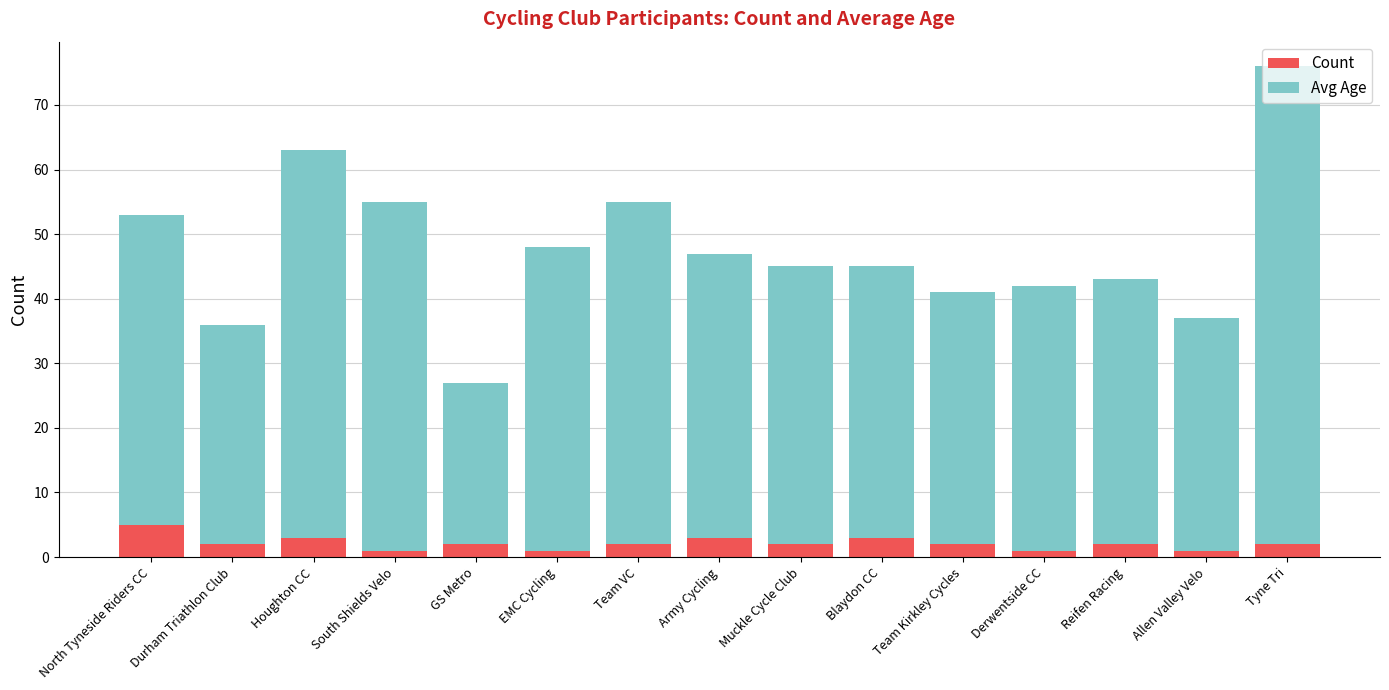

At which category is the sum across all series the highest?

Tyne Tri